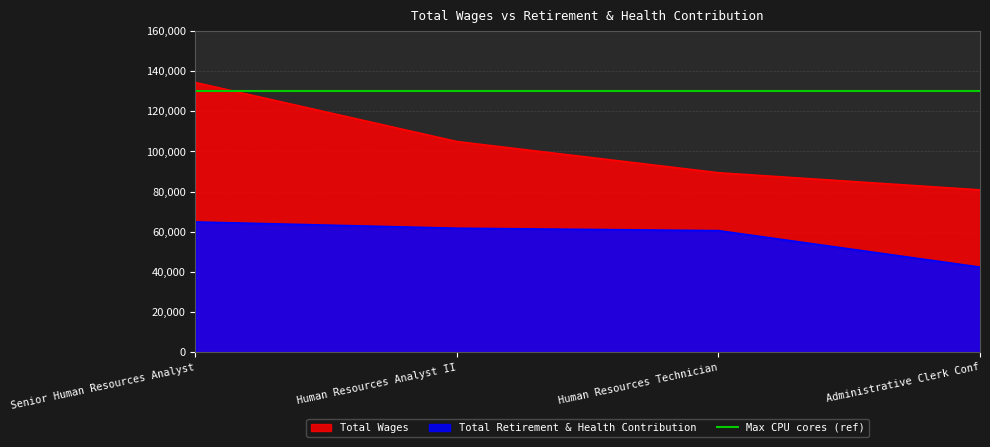

What position from the left is Human Resources Technician?

3